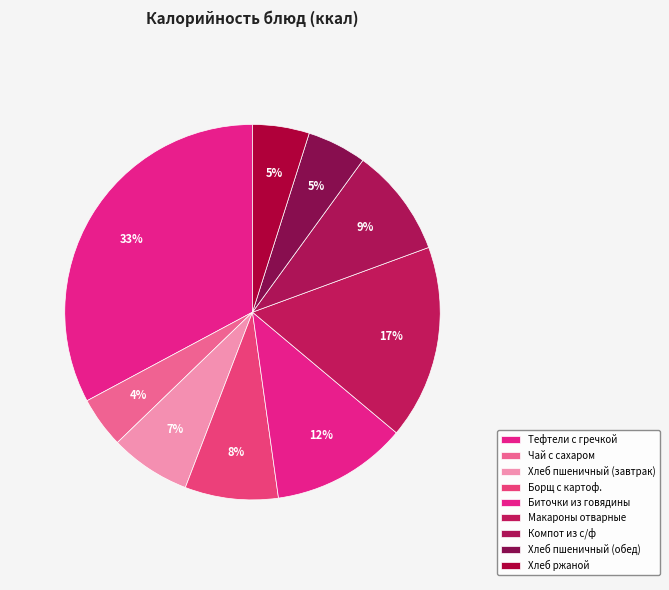

Which category has the smallest portion of the pie?

Чай с сахаром